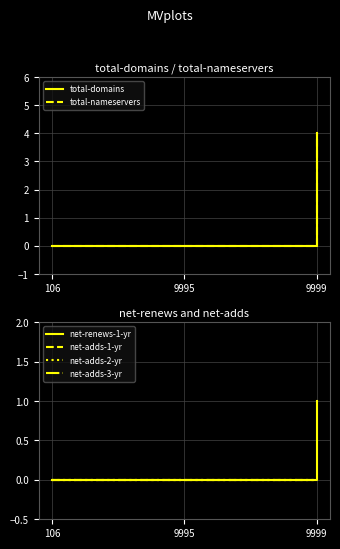

Reading left to right, list all the values displayed in this chart.

total-domains: 0	0	4
total-nameservers: 0	0	4
net-renews-1-yr: 0	0	1
net-adds-1-yr: 0	0	0
net-adds-2-yr: 0	0	0
net-adds-3-yr: 0	0	0